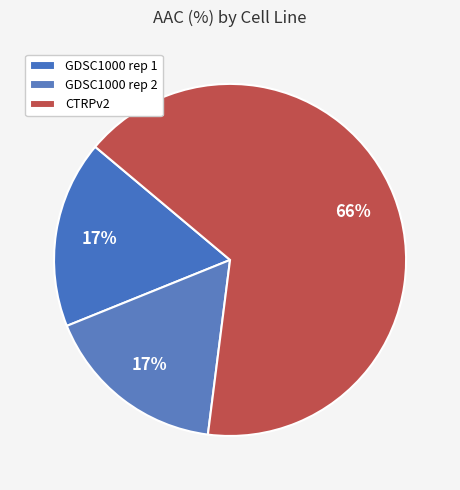

To the nearest percent, what percentage of the pie is GDSC1000 rep 2?

17%